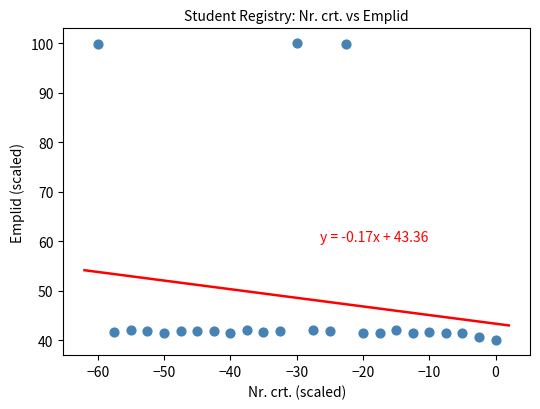

What is the range of X values (max minus min)?

60.0